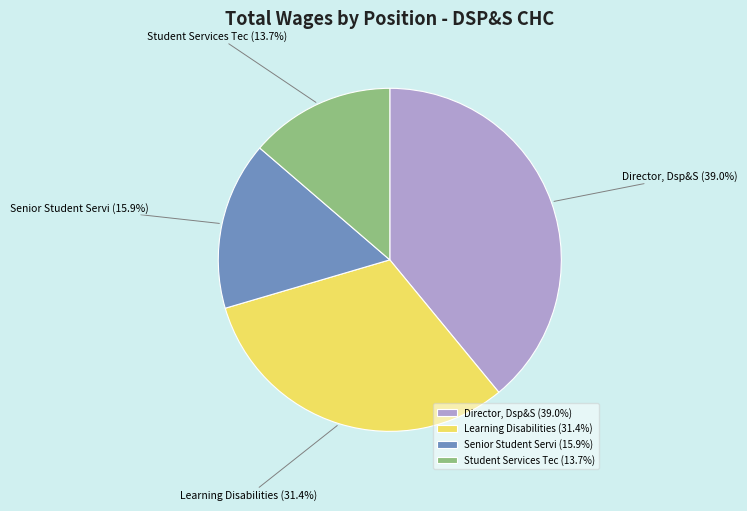

How many segments does this pie chart have?

4